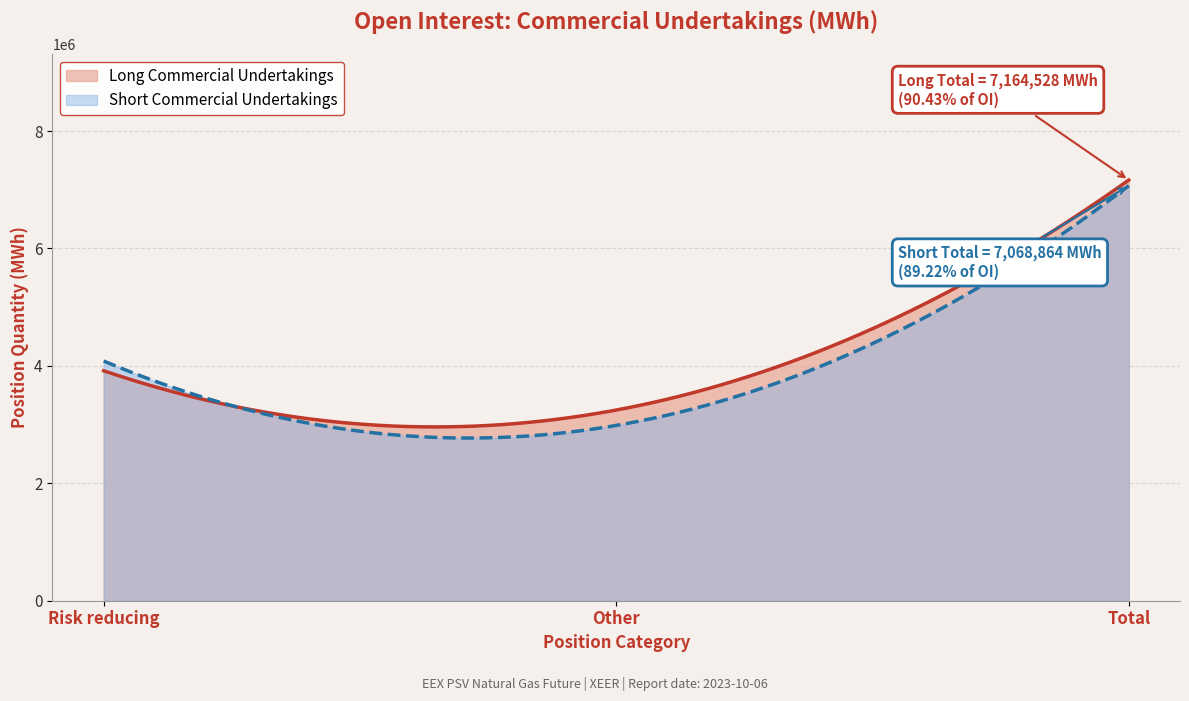

How many values in the Short Commercial Undertakings series are below 4082880?

1